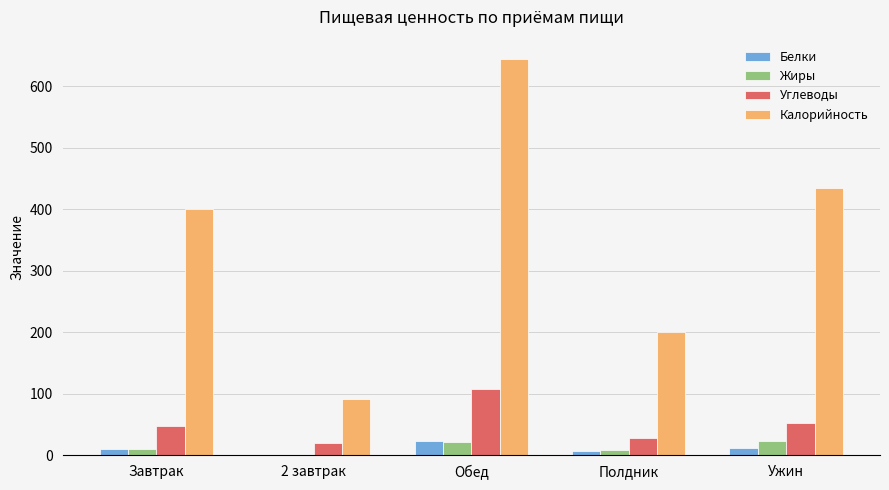

The value of Углеводы at Завтрак is 47.9. True or false?

True